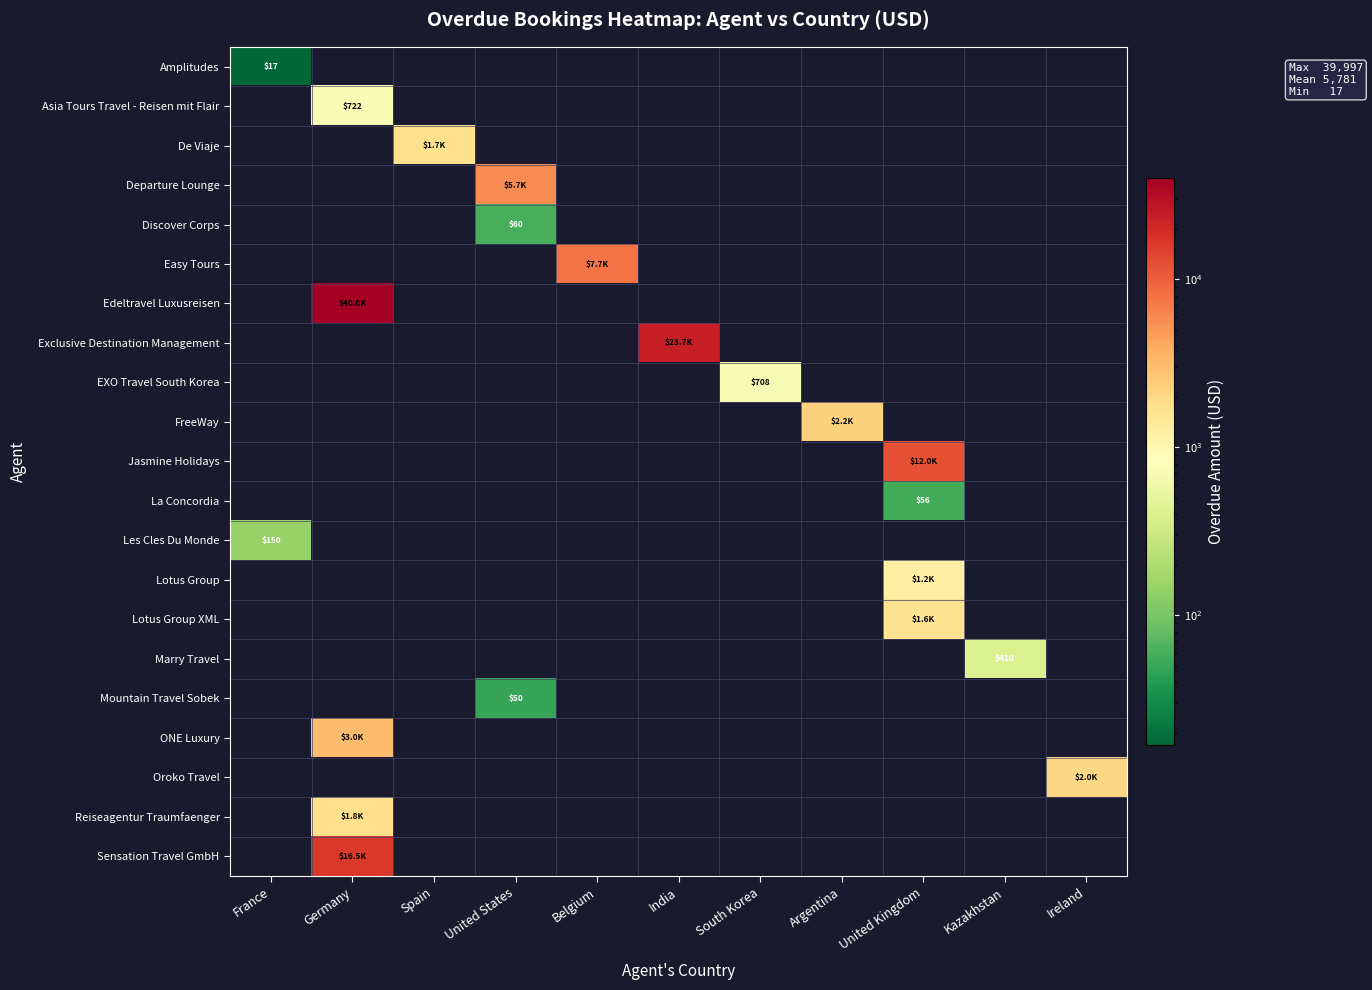

List the series in order of their peak value, lowest first.

Amplitudes, Mountain Travel Sobek, La Concordia, Discover Corps, Les Cles Du Monde, Marry Travel, EXO Travel South Korea, Asia Tours Travel - Reisen mit Flair, Lotus Group, Lotus Group XML, De Viaje, Reiseagentur Traumfaenger, Oroko Travel, FreeWay, ONE Luxury, Departure Lounge, Easy Tours, Jasmine Holidays, Sensation Travel GmbH, Exclusive Destination Management, Edeltravel Luxusreisen